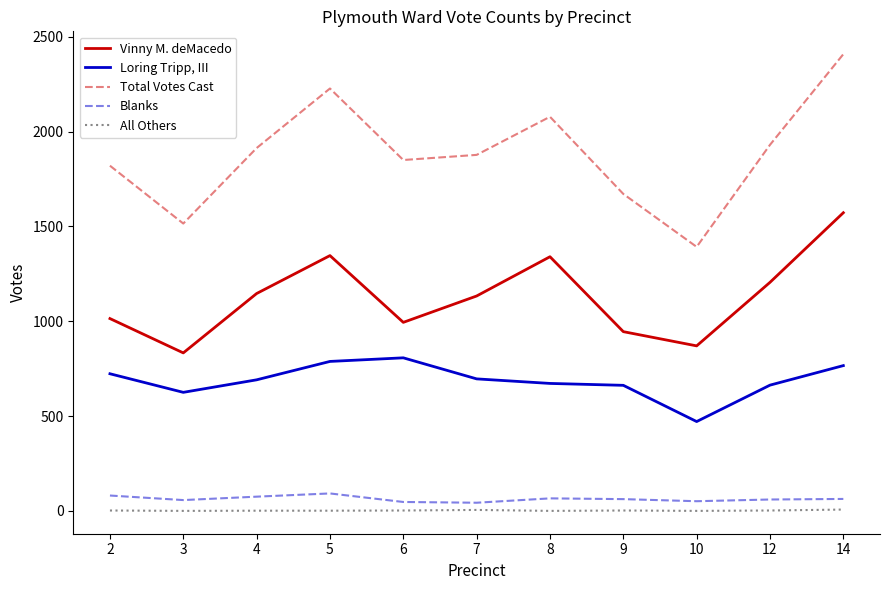

Between 9 and 10, which series saw the biggest shift?

Total Votes Cast